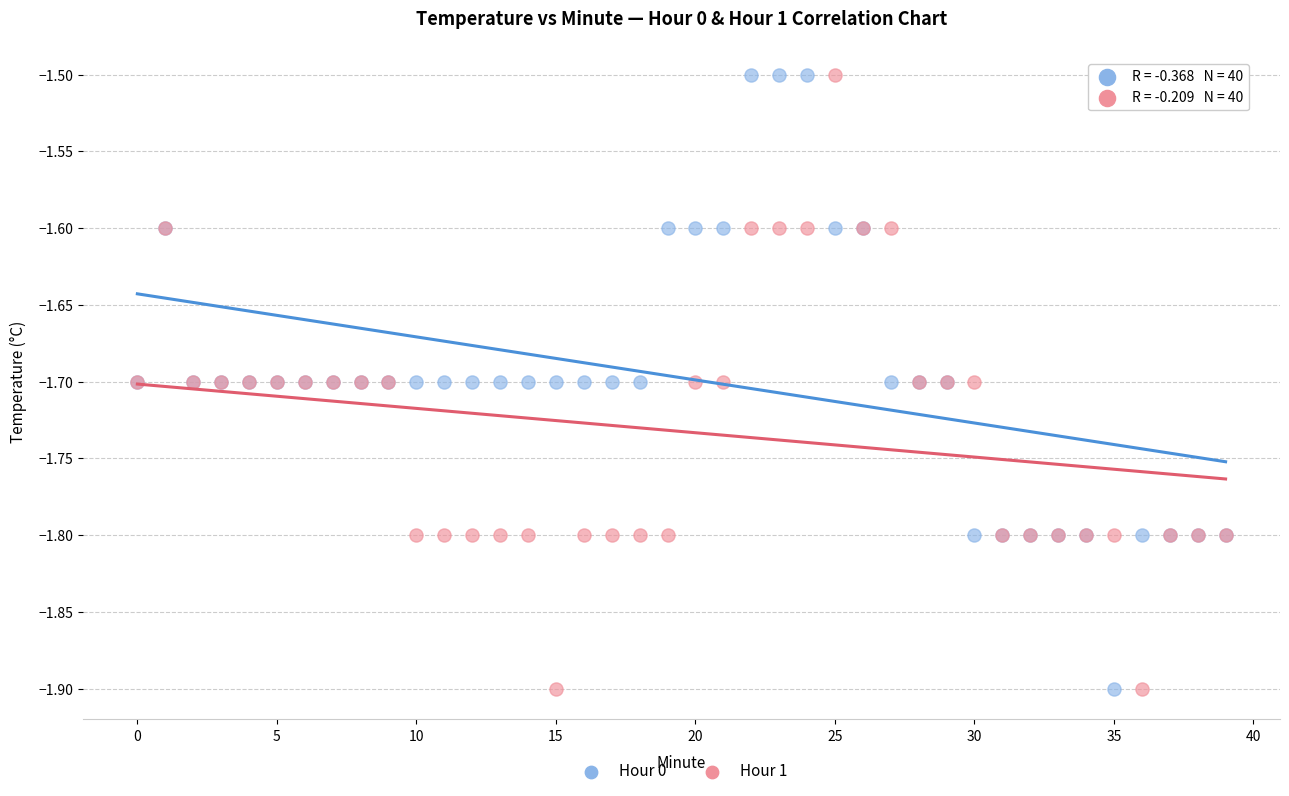

What are all the series names shown in the legend?

Hour 0, Hour 1